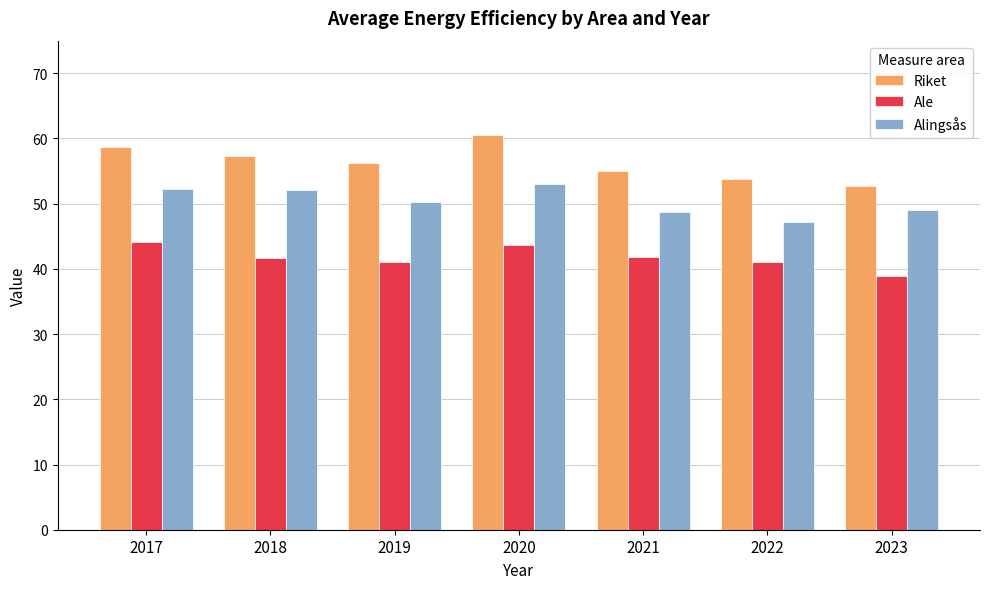

Which category has the lowest value in the Riket series?

2023